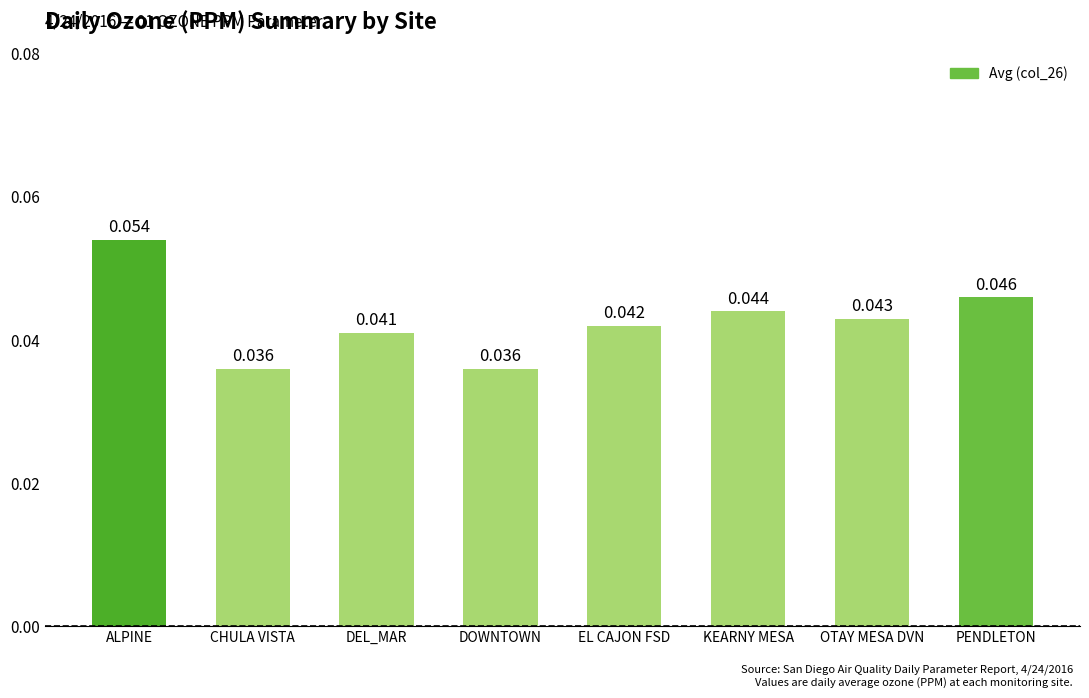

The value at ALPINE is 0.0. True or false?

False